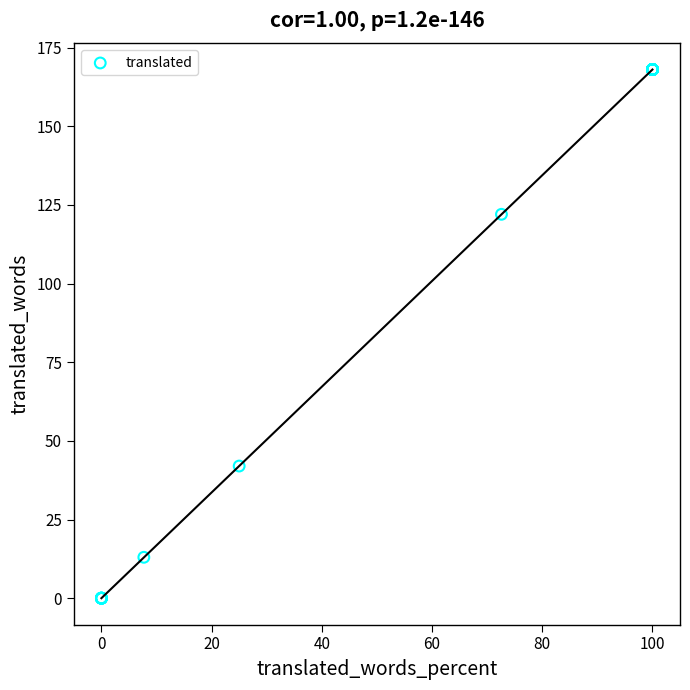

What Y value in the scatter plot is closest to 84?

122